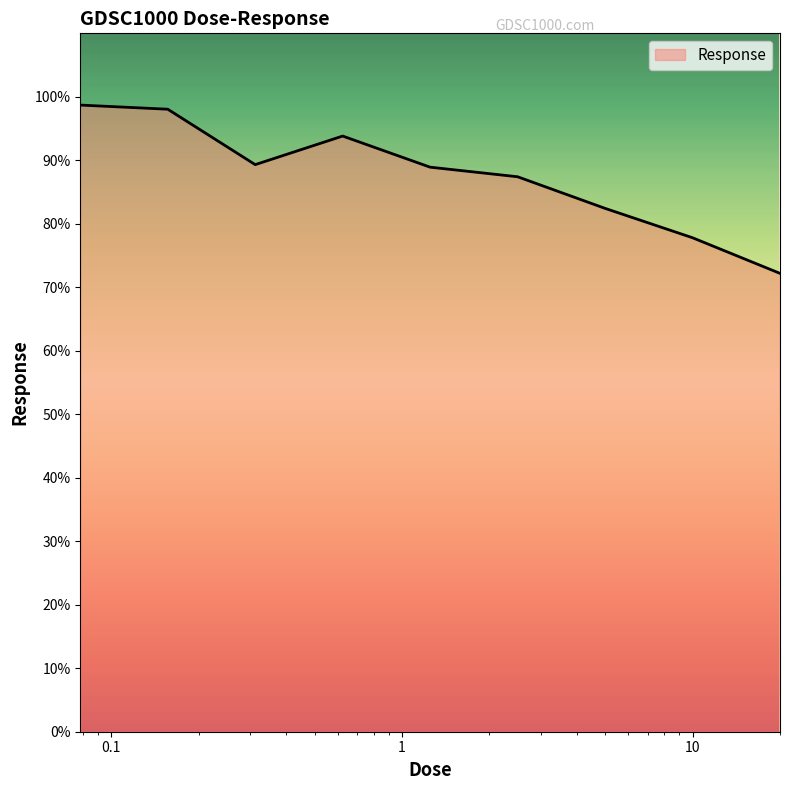

What is the difference between the second highest and second lowest values?

20.2